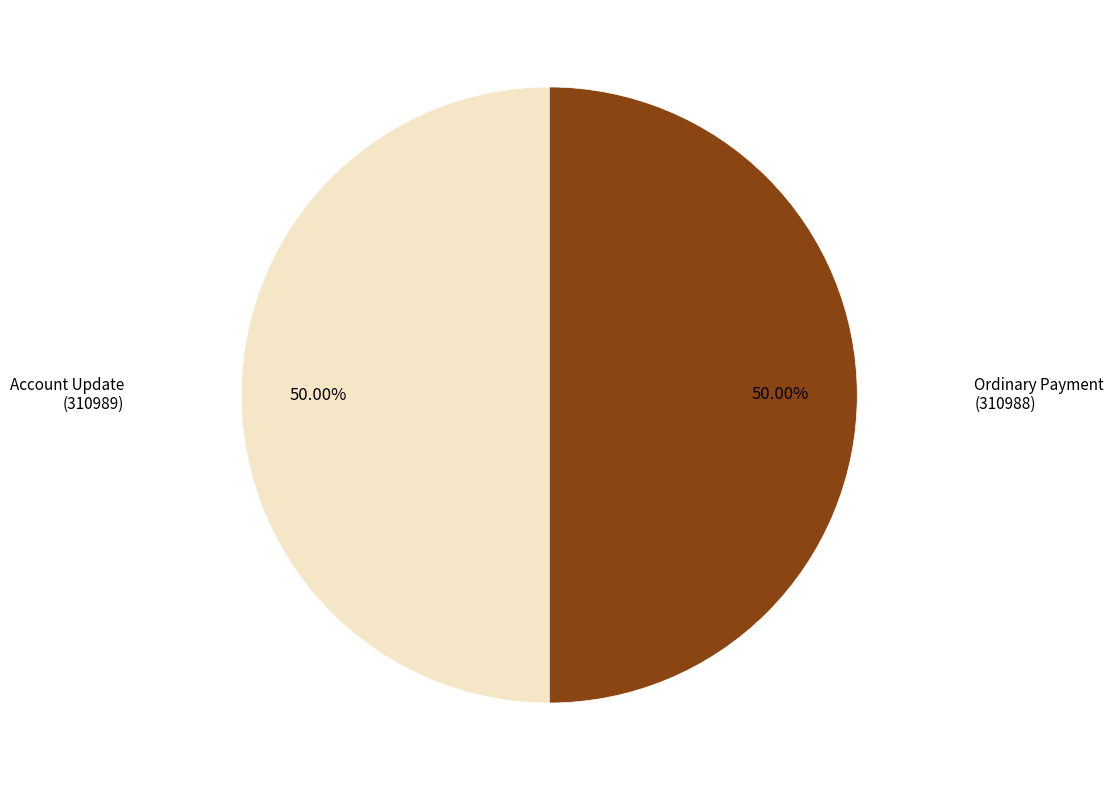

How many slices are in this pie chart?

2